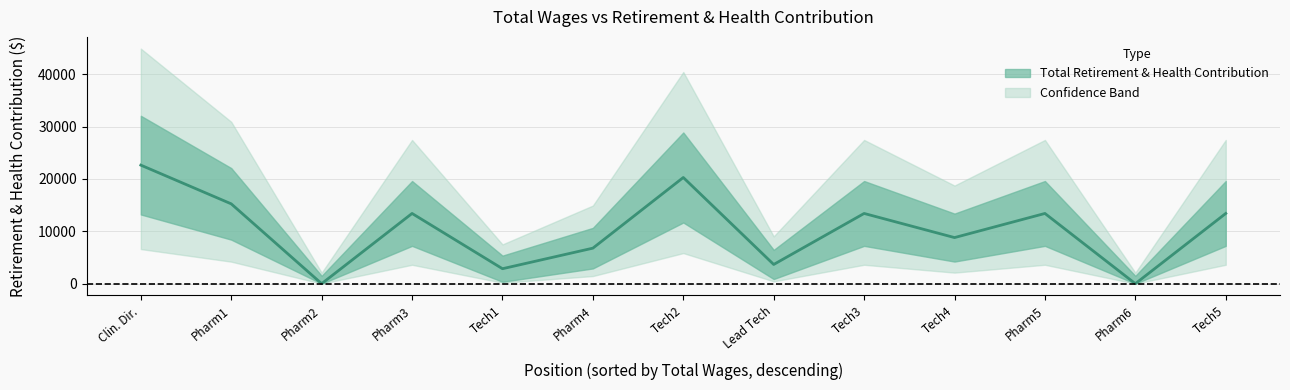

The chart shows a value of 4068 at Pharm4. True or false?

False